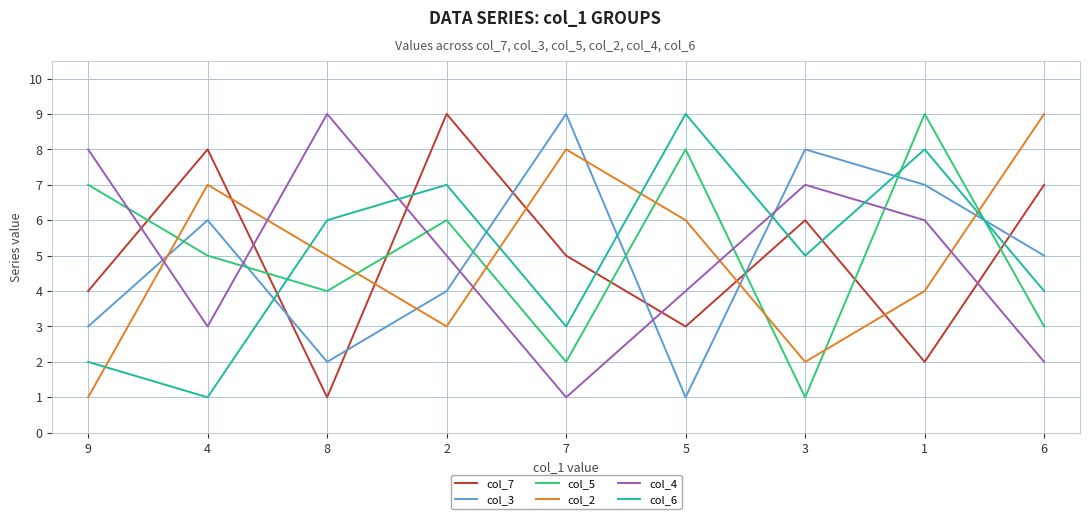

At which category does col_4 reach its first local valley?

4